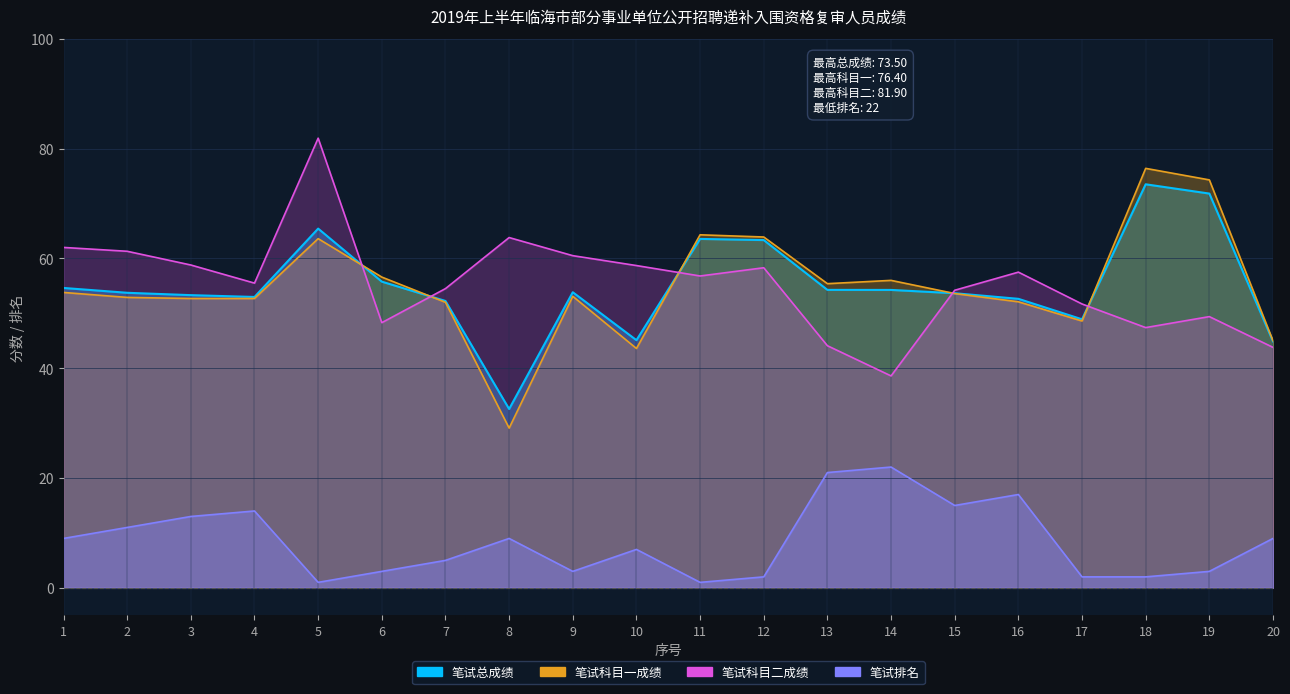

Does the chart have visible grid lines?

Yes